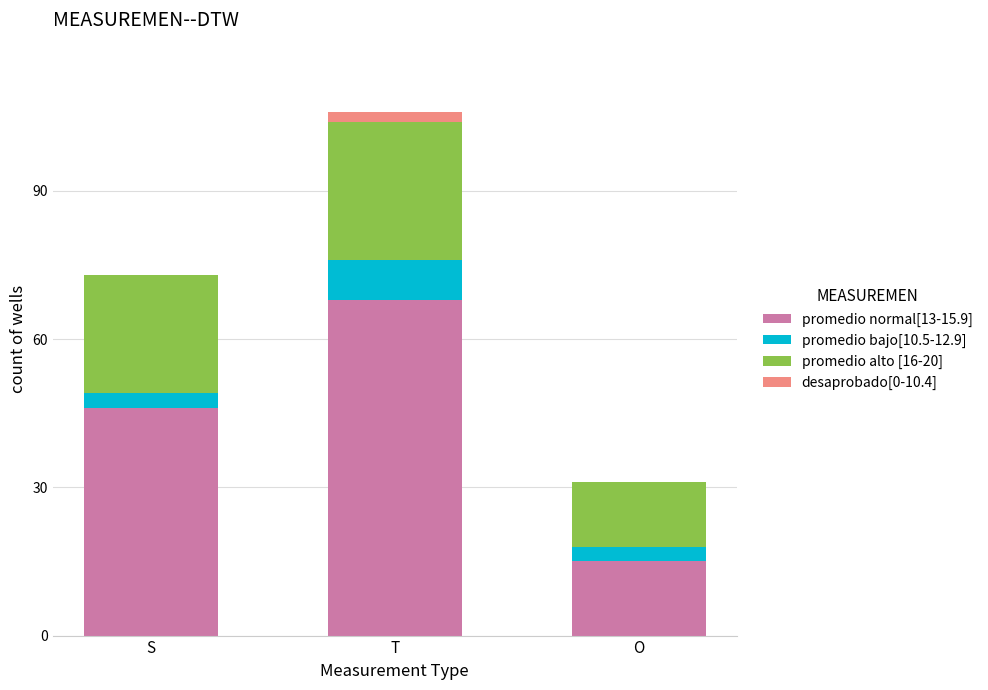

At which label does promedio normal[13-15.9] reach its peak?

T